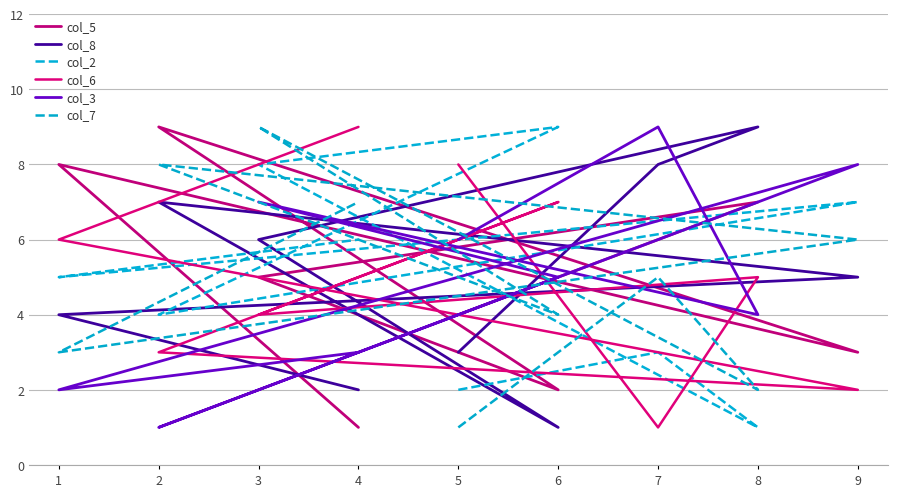

How many data points in col_6 are less than 5?

4